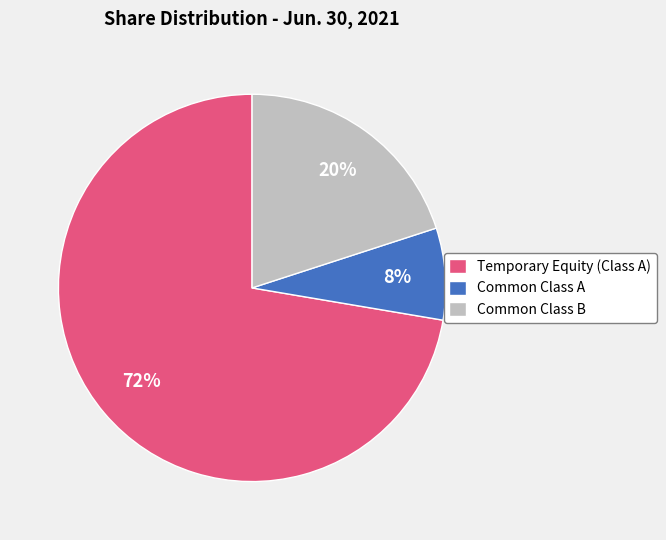

To the nearest percent, what portion does Common Class B represent?

20%